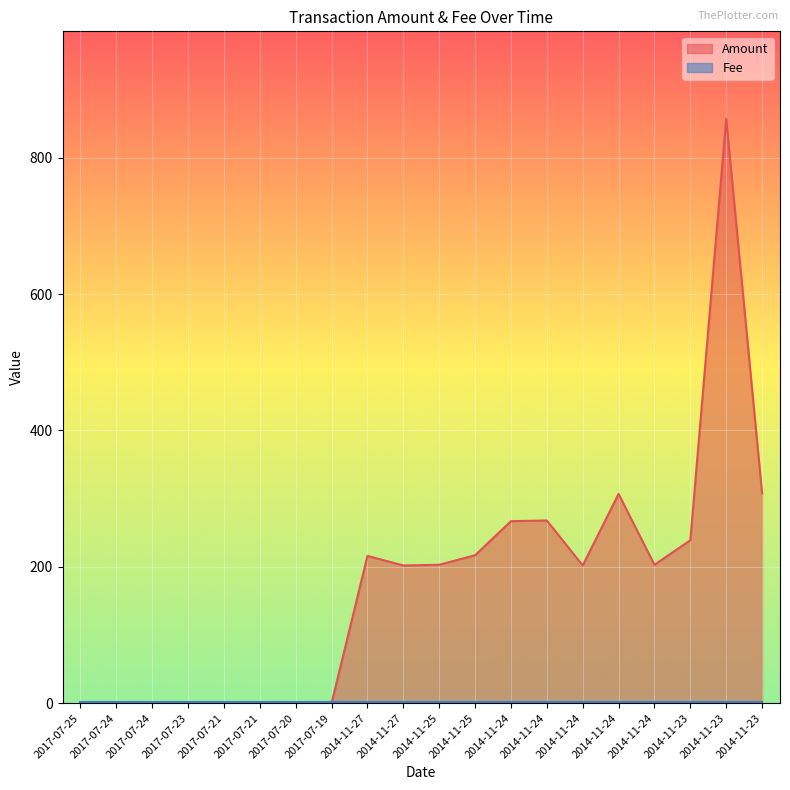

The value at 2014-11-24 is 340. True or false?

False